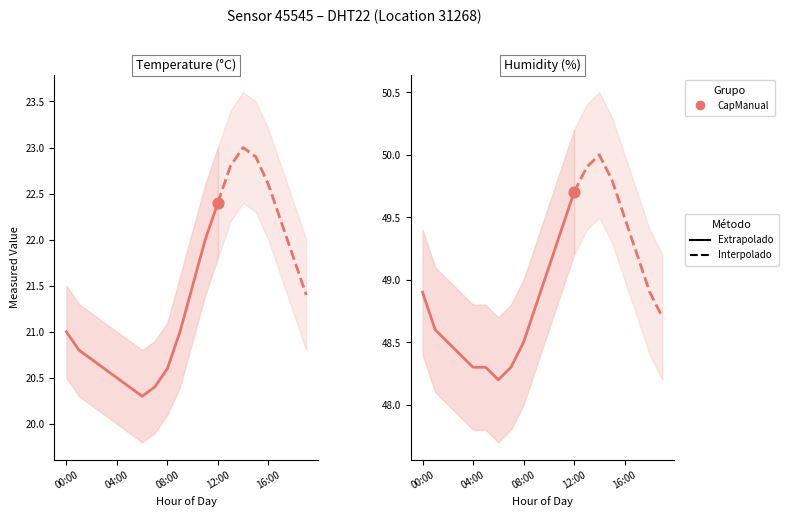

Is the value of temperature at 02:00 greater than the value of hum_lower at 07:00?

No